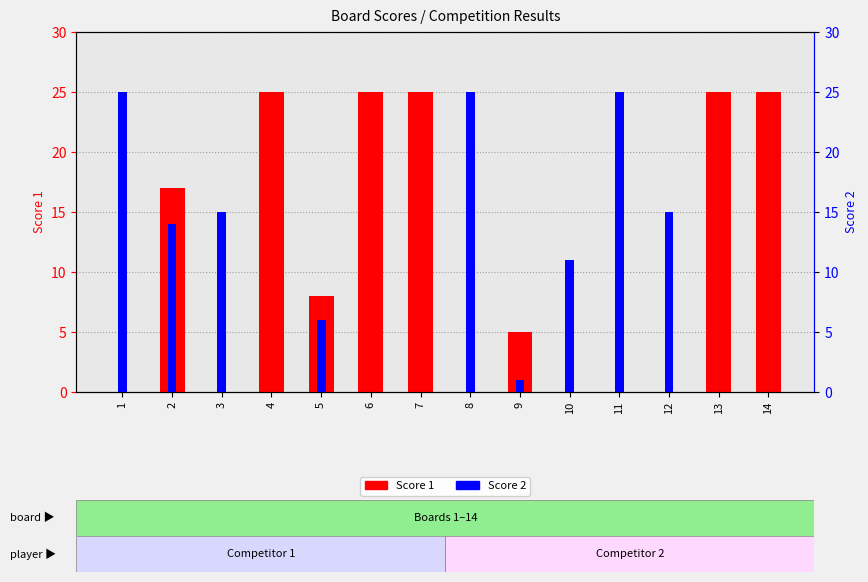

At which label does Score 2 reach its peak?

1